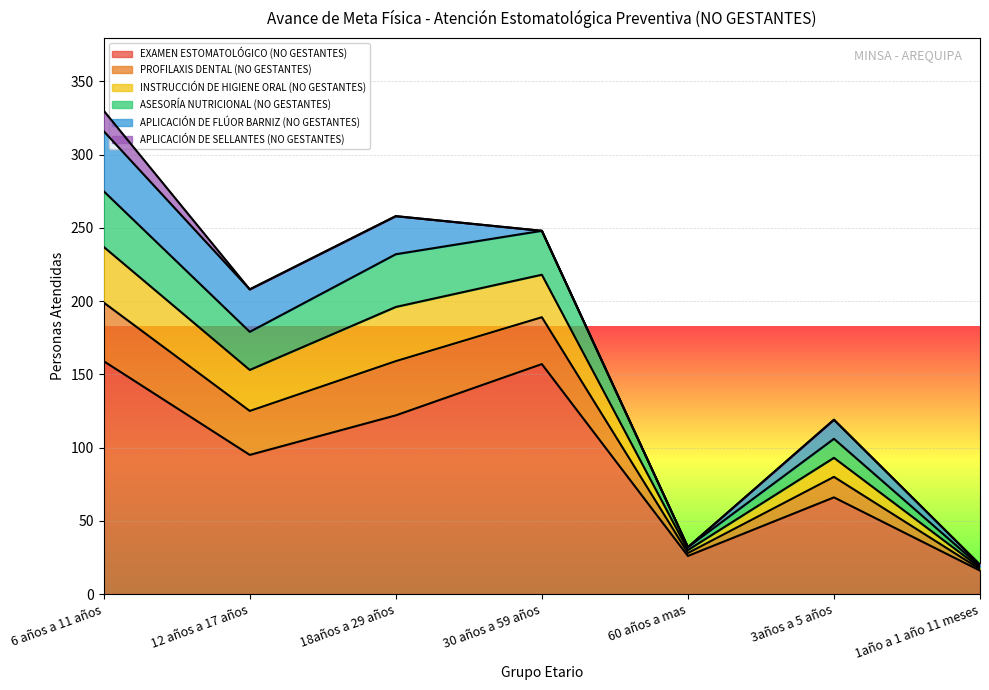

True or false: ASESORÍA NUTRICIONAL (NO GESTANTES) and INSTRUCCIÓN DE HIGIENE ORAL (NO GESTANTES) cross at least once.

False